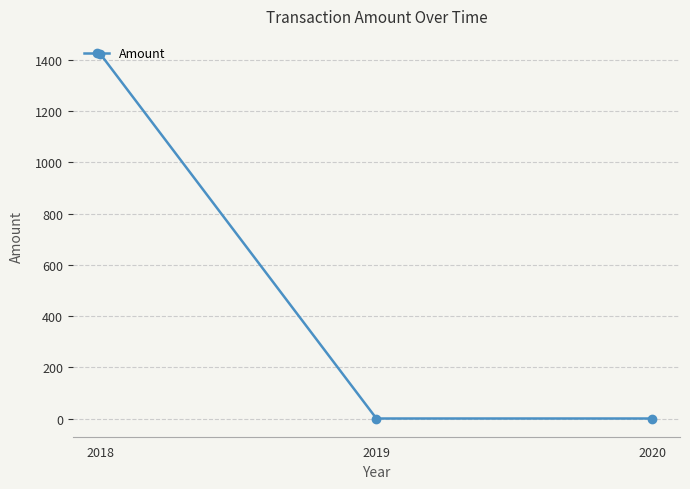

Reading left to right, list all the values displayed in this chart.

1422.2	0.0	0.0